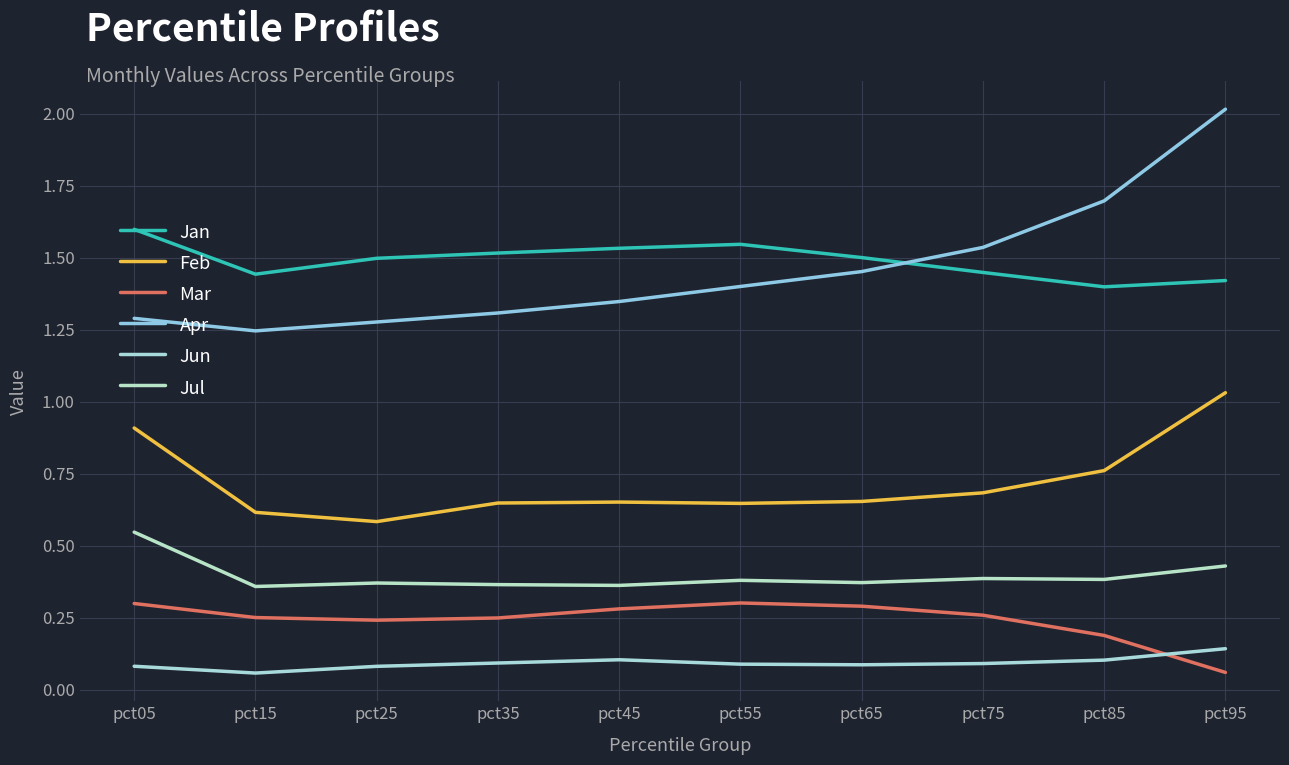

How many lines are shown in the chart?

6